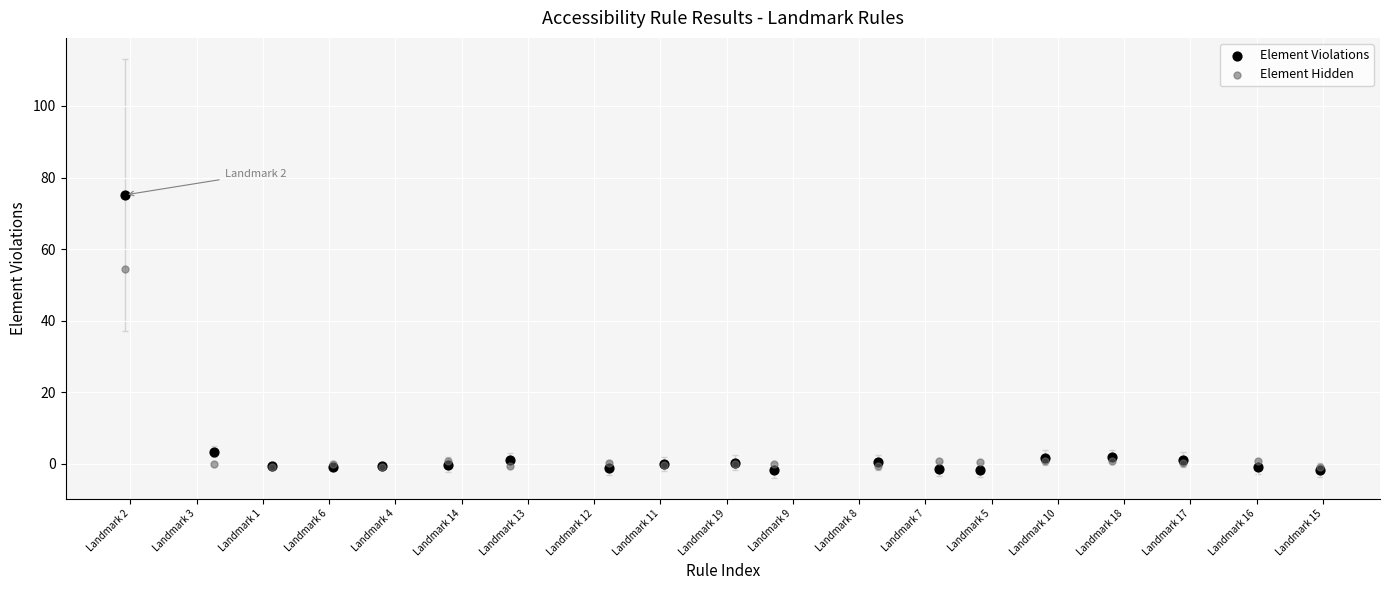

Across all series, what Y value is closest to 36?

54.4